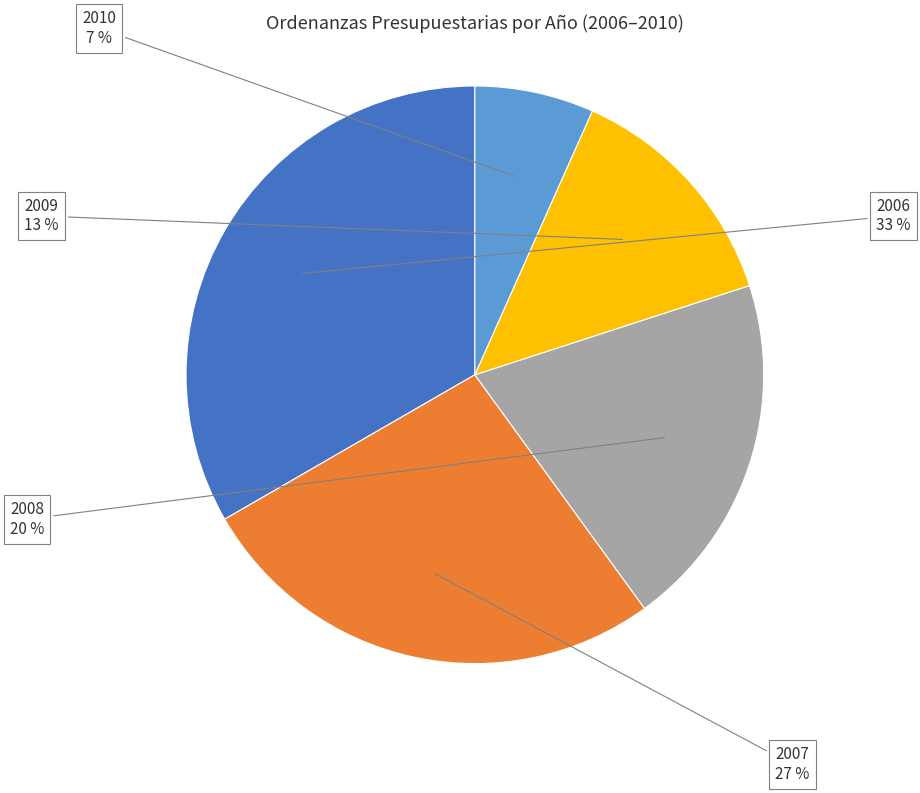

Combined, do 2007 and 2009 account for over 50%?

No